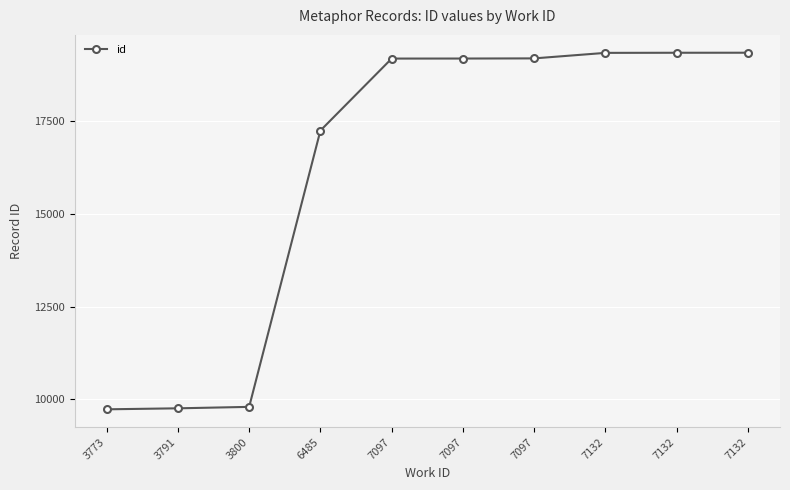

What is the difference between the second highest and minimum values?

9623